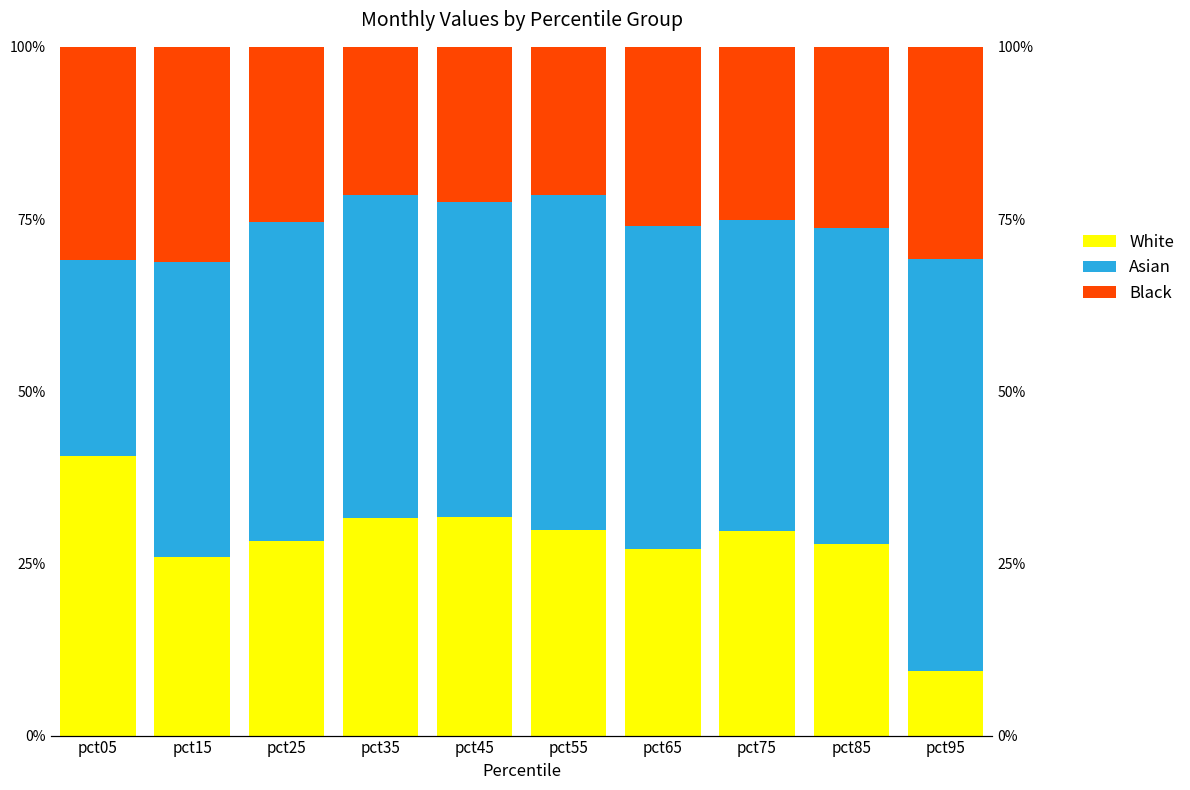

Are the bars horizontal?

No